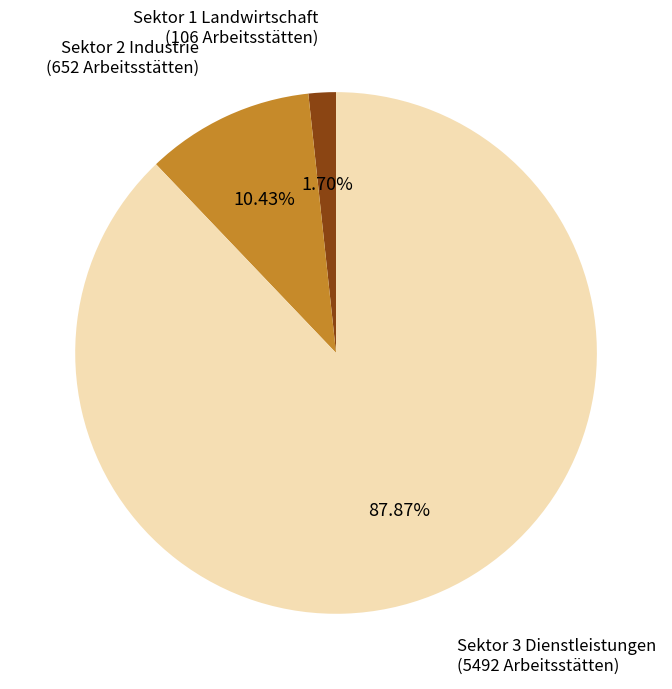

Rank the categories by value from lowest to highest.

Sektor 1 Landwirtschaft, Sektor 2 Industrie, Sektor 3 Dienstleistungen